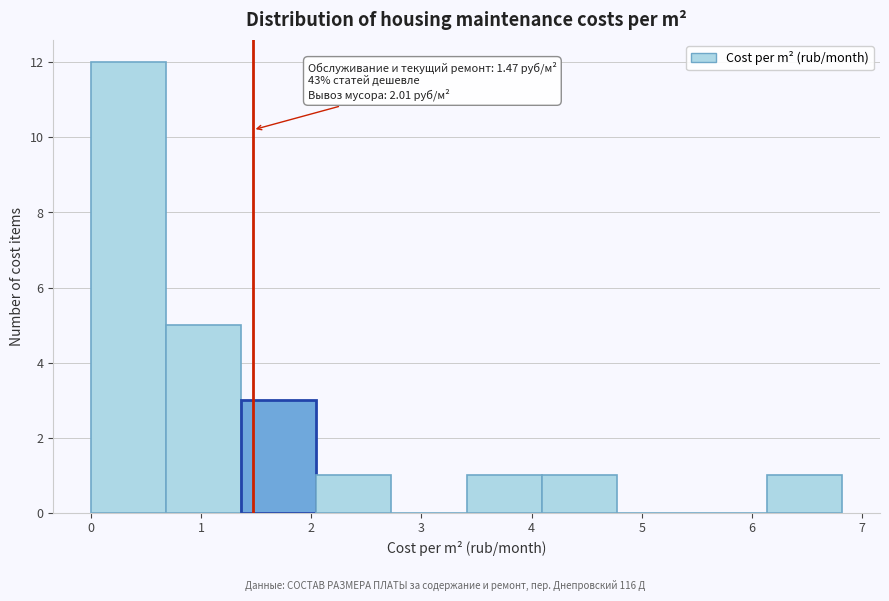

Which range on the x-axis has the tallest bar?

0.0 to 0.7